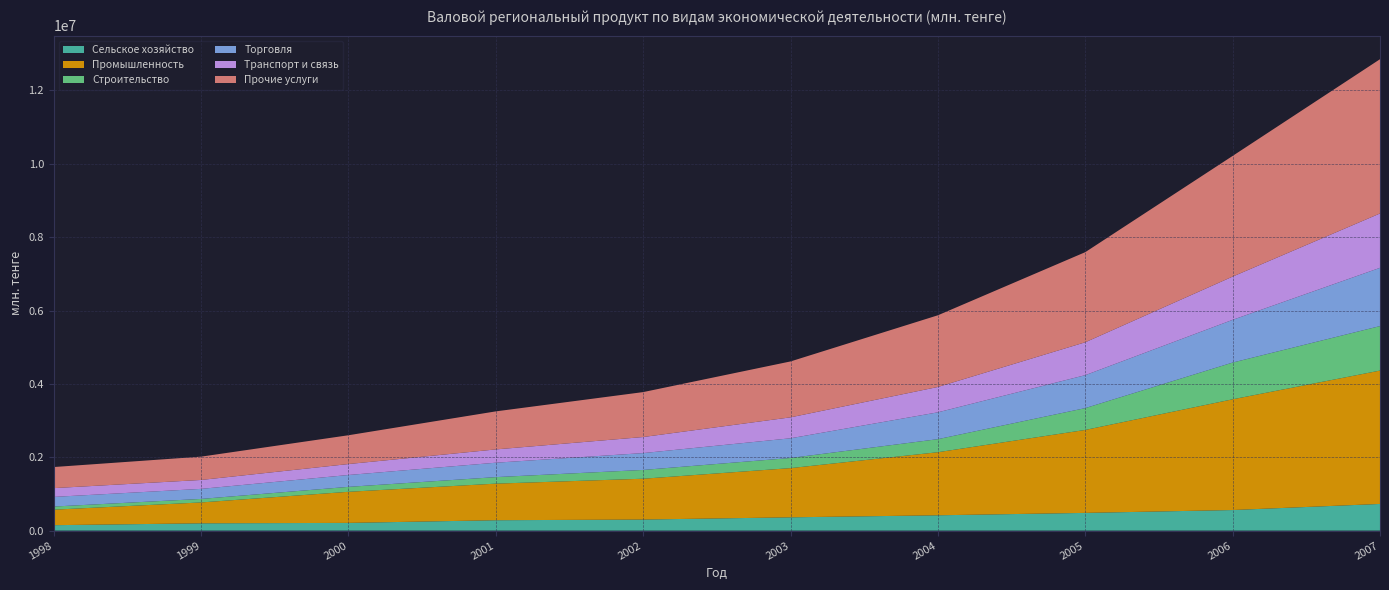

Reading left to right, list all the values displayed in this chart.

Сельское хозяйство: 1998=148467.8	1999=199353.9	2000=210872.4	2001=283608.8	2002=301947.7	2003=362603.0	2004=418127.2	2005=483484.6	2006=561329.8	2007=727335.8
Промышленность: 1998=422520.8	1999=569087.0	2000=847559.1	2001=997071.9	2002=1112959.7	2003=1341482.0	2004=1719372.3	2005=2261203.7	2006=3018544.0	2007=3635126.0
Строительство: 1998=85579.0	1999=95671.4	2000=134575.3	2001=177752.0	2002=239360.4	2003=276180.5	2004=355828.3	2005=594986.2	2006=1001218.6	2007=1213216.6
Торговля: 1998=262653.7	1999=273895.7	2000=323467.2	2001=392906.0	2002=459464.5	2003=536939.8	2004=731600.2	2005=897919.4	2006=1164740.4	2007=1587736.3
Транспорт и связь: 1998=239386.3	1999=243196.4	2000=298514.5	2001=362551.5	2002=437772.0	2003=570794.0	2004=691248.8	2005=896814.2	2006=1178831.9	2007=1481636.2
Прочие услуги: 1998=574655.9	1999=635251.9	2000=784913.1	2001=1036703.1	2002=1224773.0	2003=1523976.0	2004=1953957.5	2005=2456185.4	2006=3289066.5	2007=4204743.1